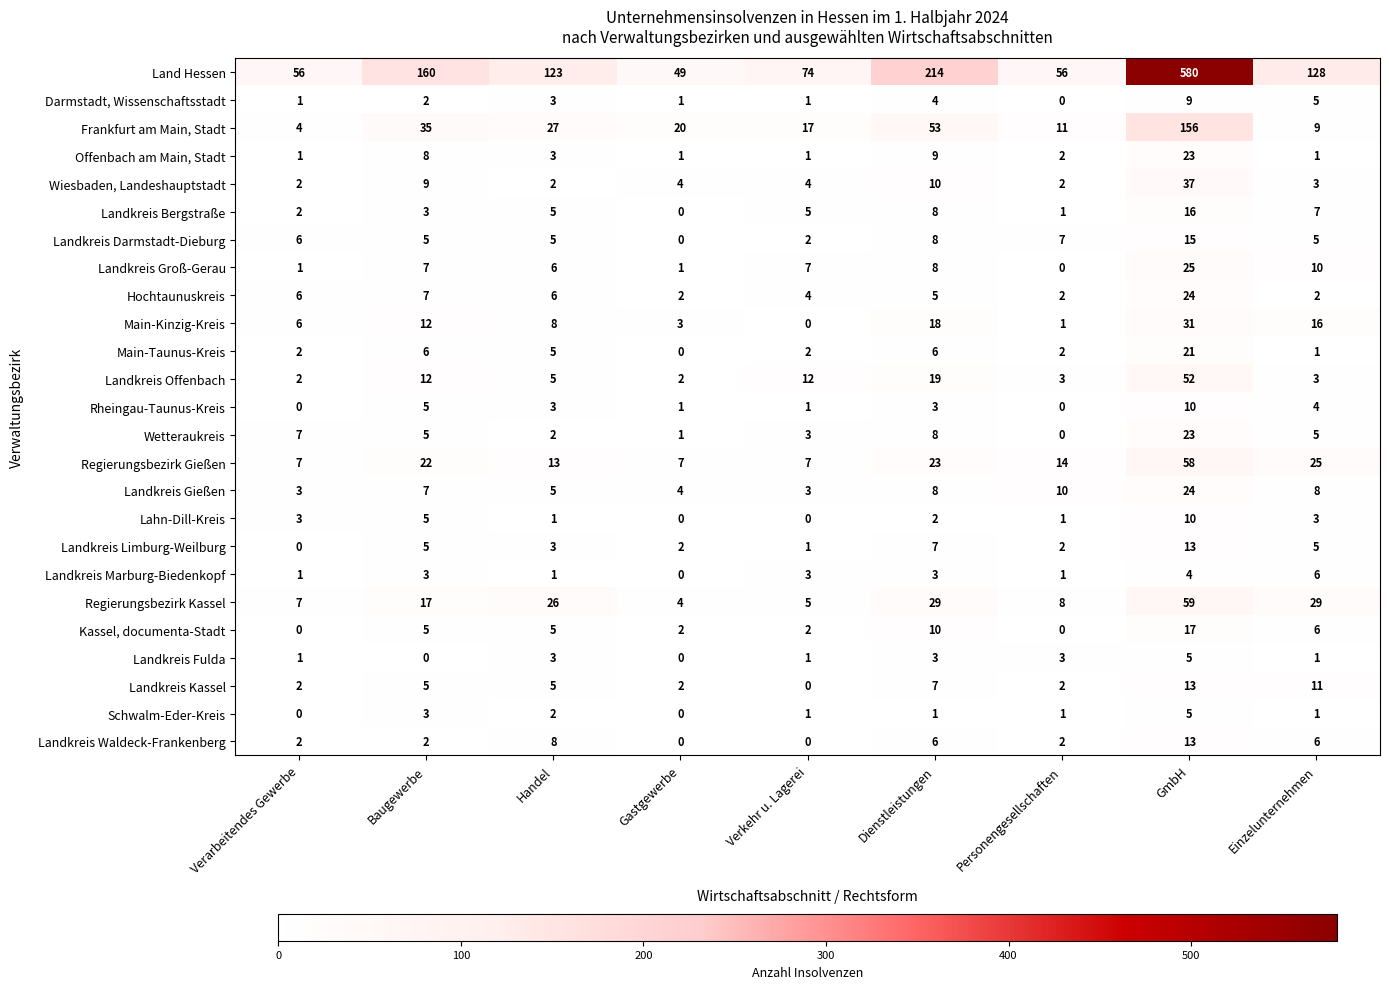

What is the difference between the Schwalm-Eder-Kreis values at Gastgewerbe and GmbH?

5